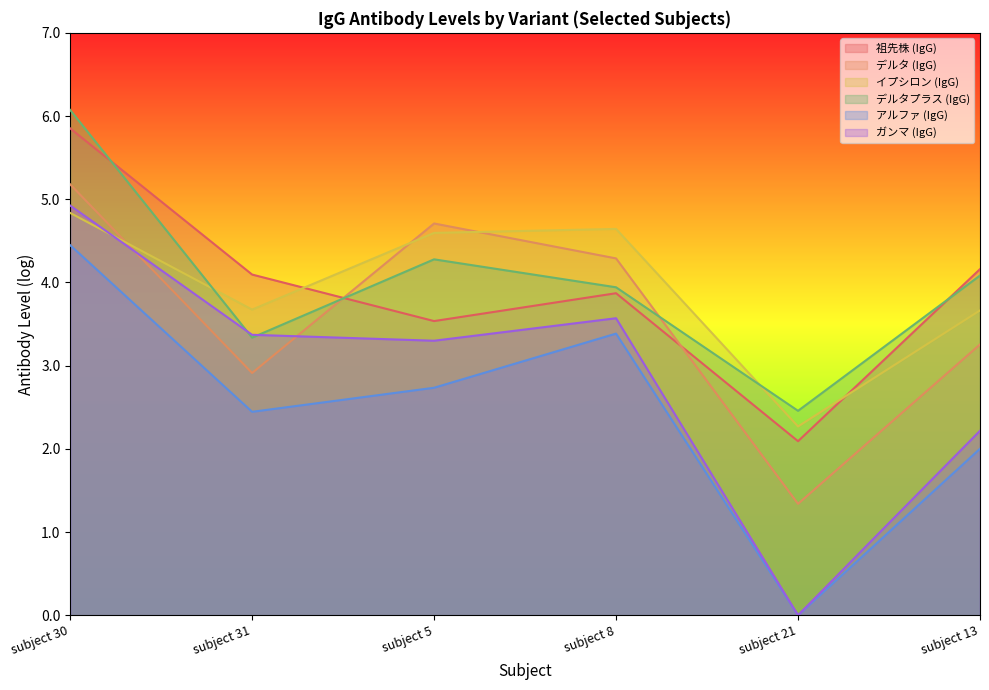

What is the sum of all イプシロン (IgG) values?

23.7